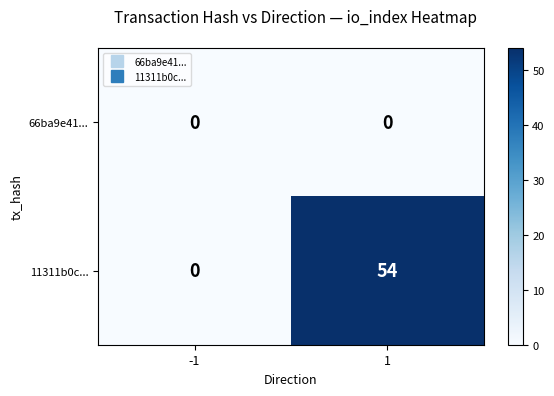

What is the difference between the maximum and minimum values in the 11311b0c... series?

54